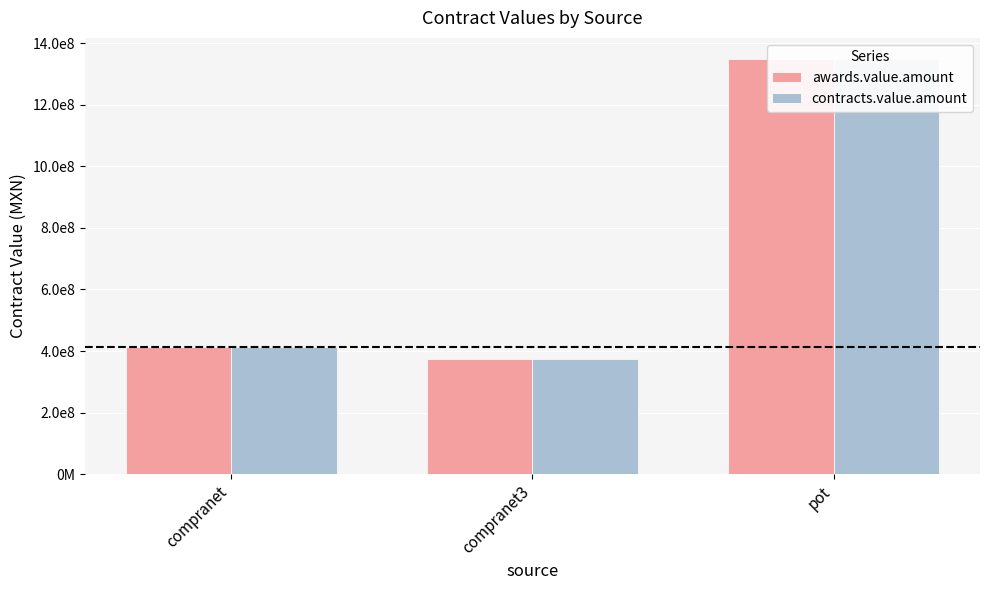

What position from the left is compranet?

1